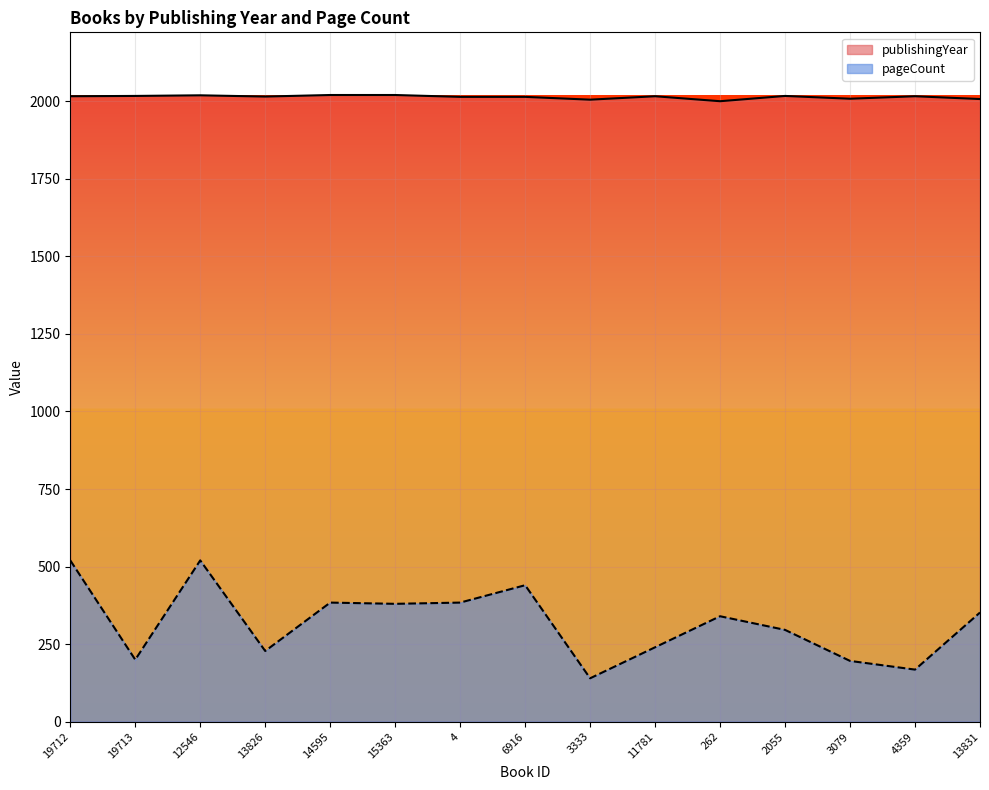

Which series has the largest range (max minus min)?

pageCount